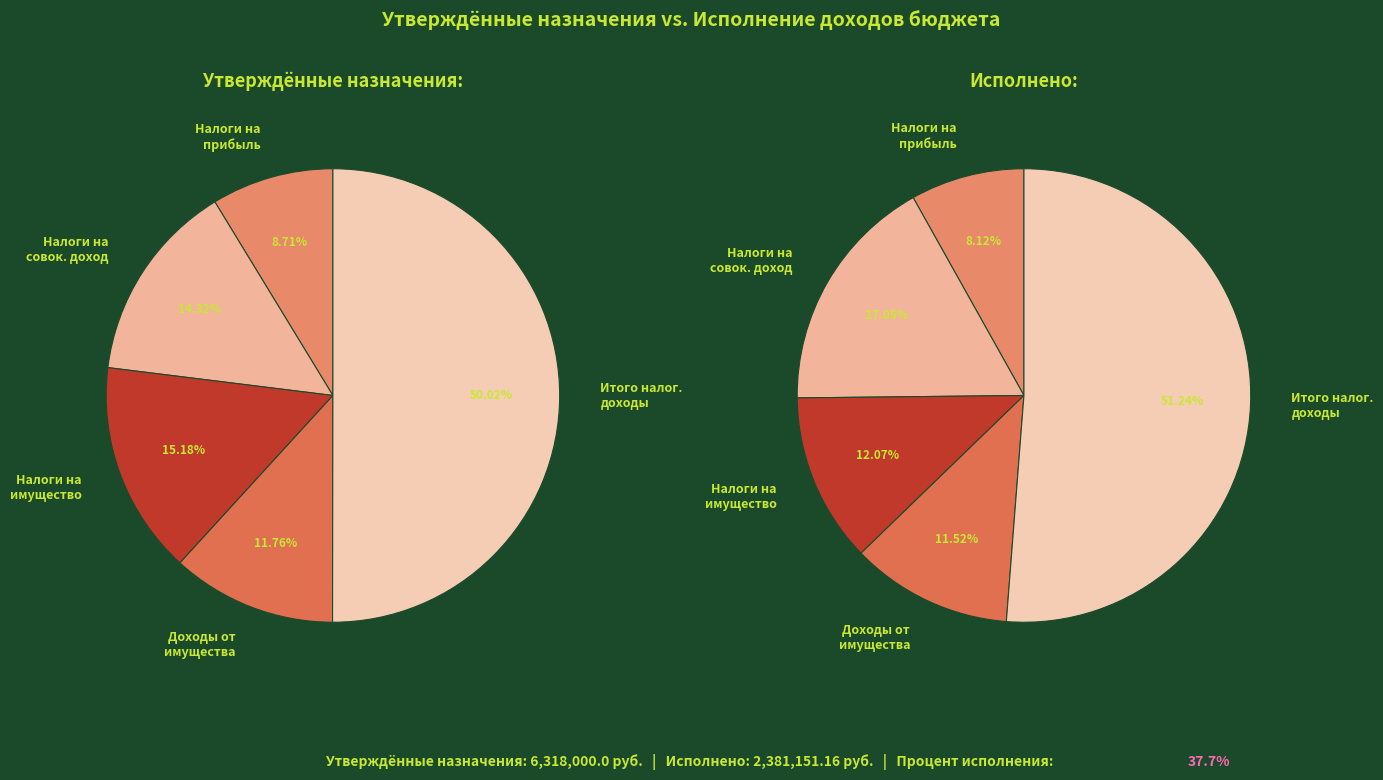

Count the number of slices in the pie.

5